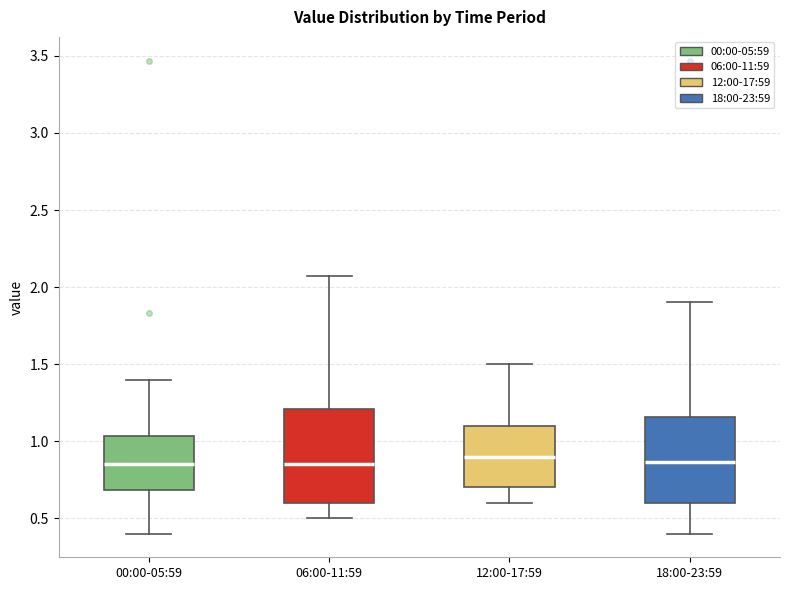

Where does the median line of the box for 06:00-11:59 sit on the y-axis? The values are not printed on the chart, so give them approximately, as read against the axis.

0.85